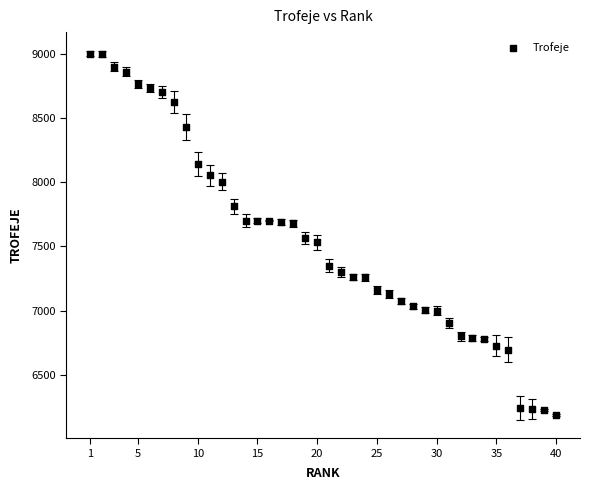

What is the range of X values (max minus min)?

39